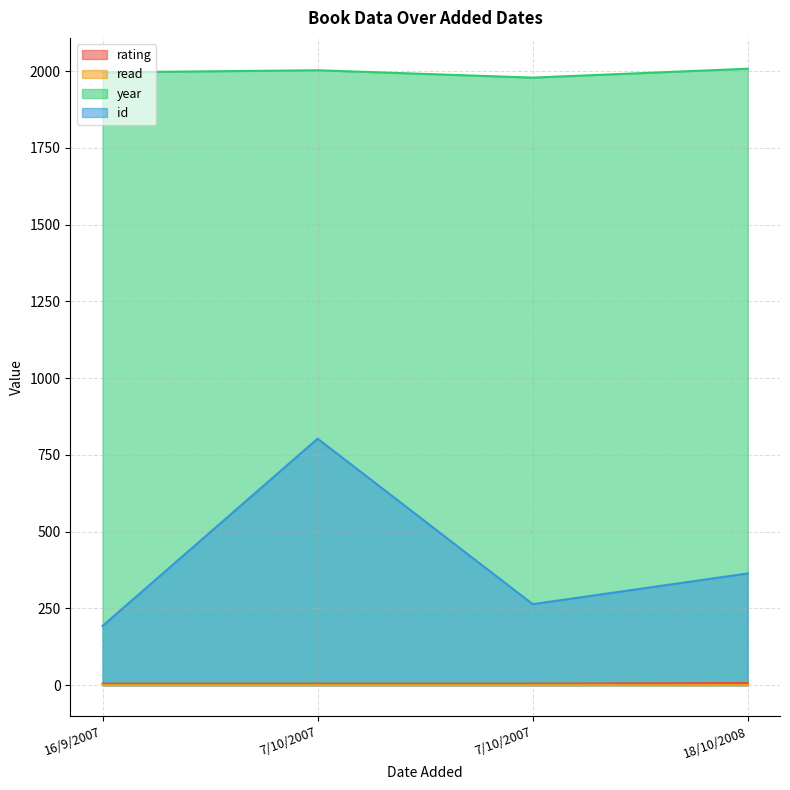

Does the chart have visible grid lines?

Yes